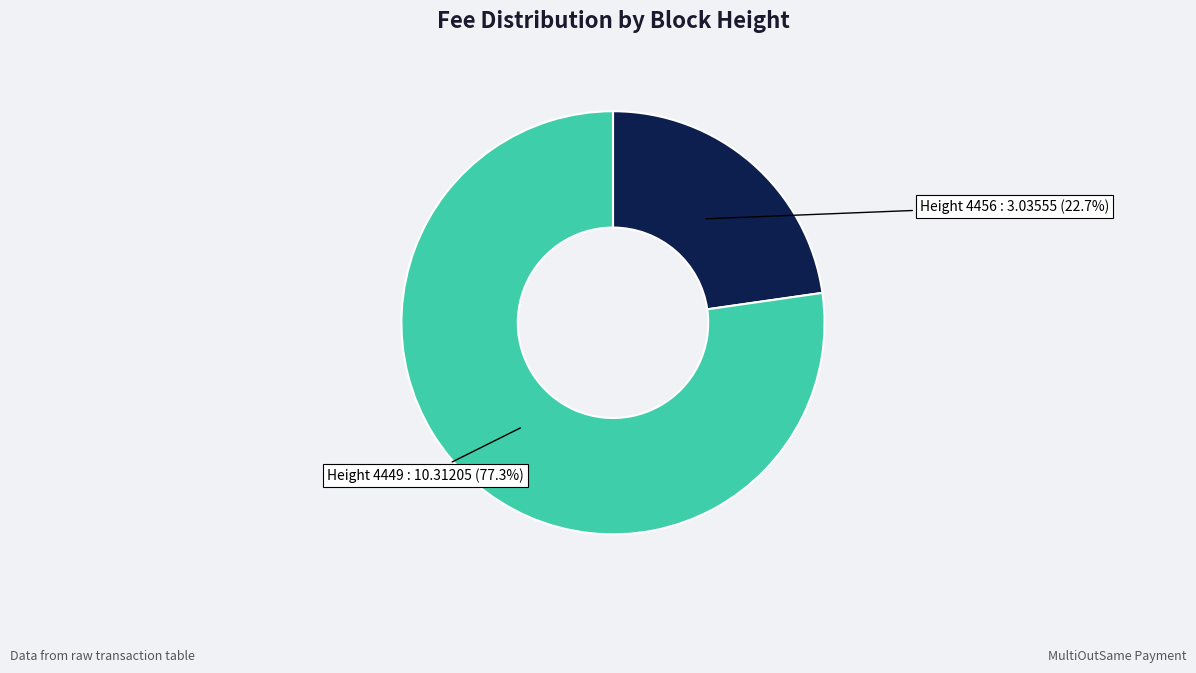

Is there a majority slice in this chart?

Yes